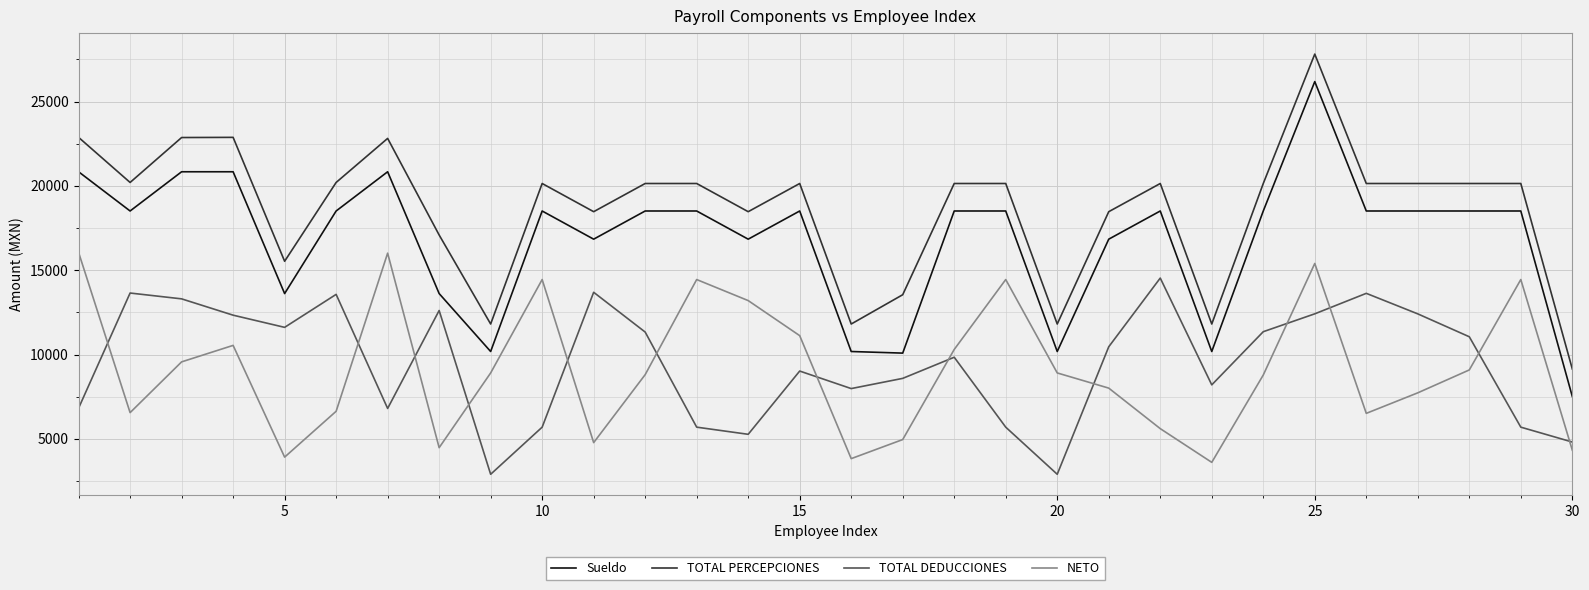

List the series in order of their peak value, highest first.

TOTAL PERCEPCIONES, Sueldo, NETO, TOTAL DEDUCCIONES